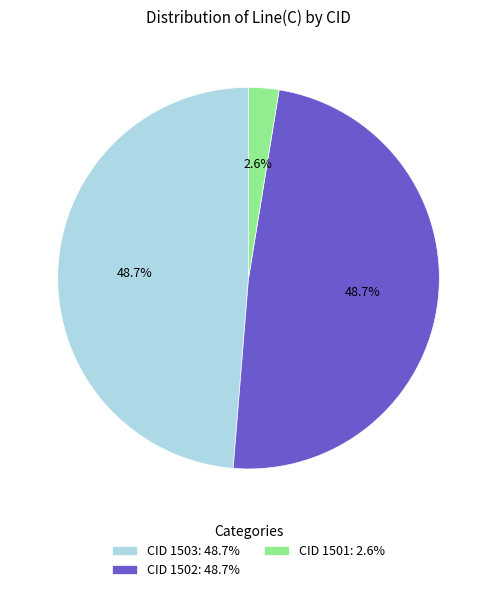

Is there any slice that represents more than half of the pie?

No